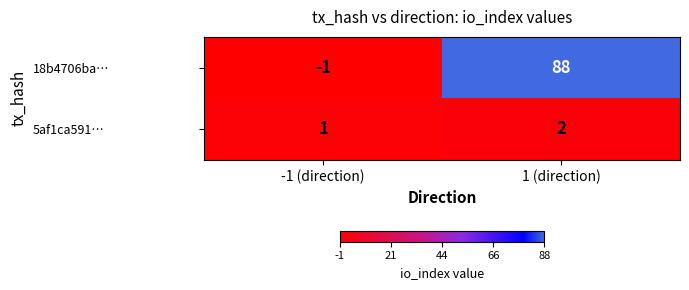

How many series are shown in this chart?

2